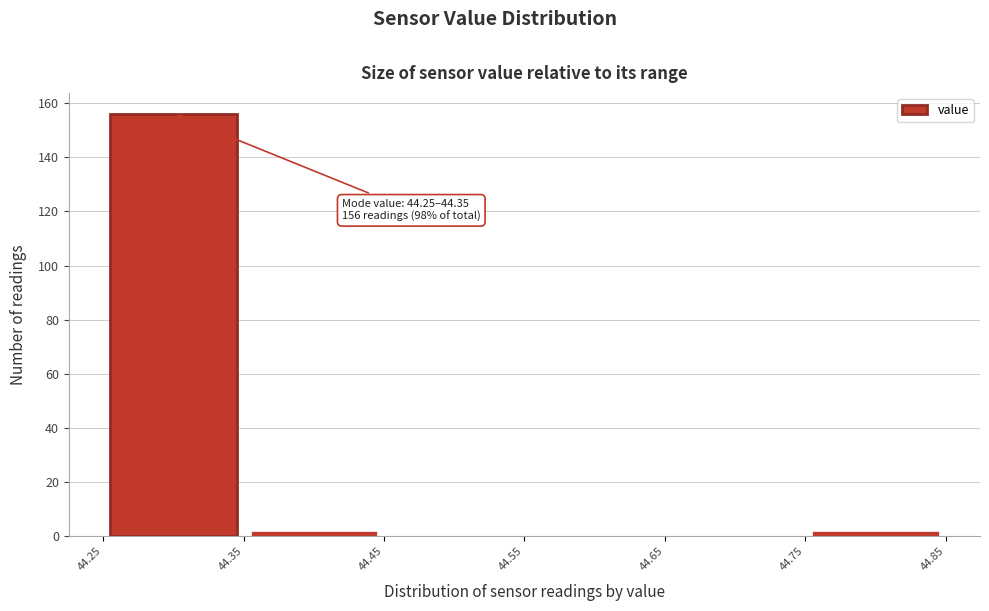

Over which range of the x-axis is the bar tallest?

44.25 to 44.35